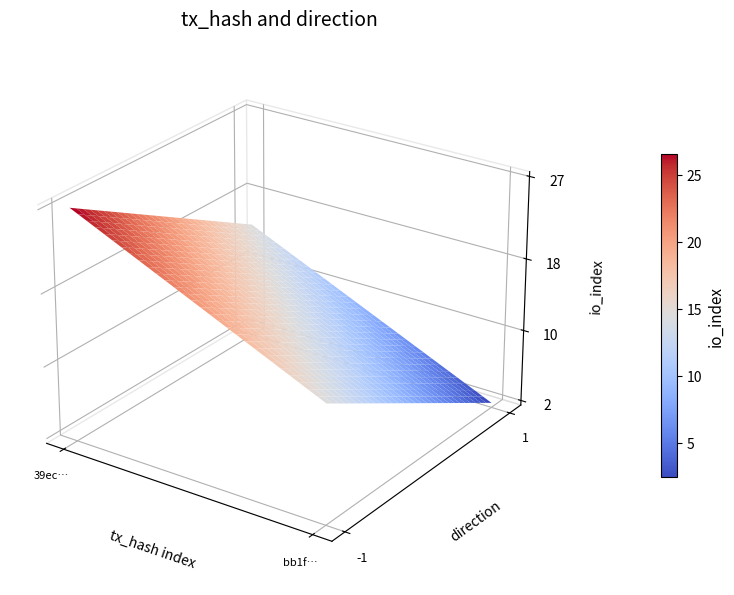

What is the maximum value for bb1f1e01d4a41cc5cab3623e8429ef089f4d9c8?

2